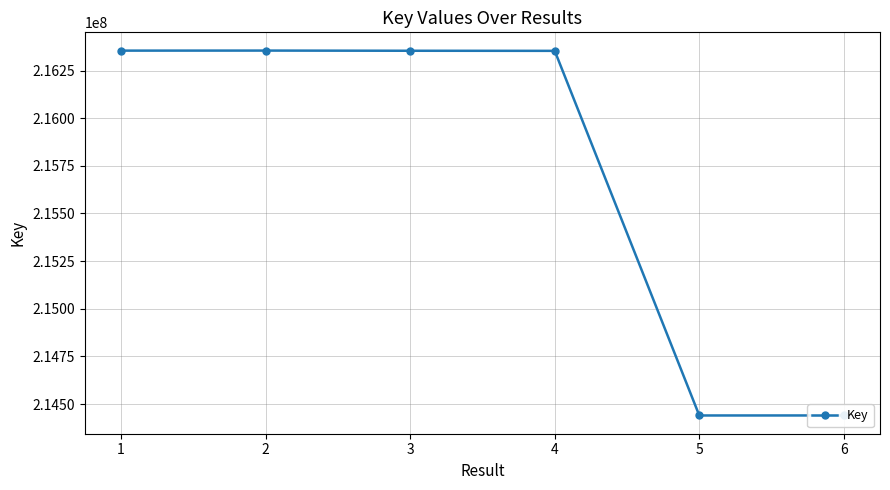

What is the change in value from 1 to 5?

-1914669